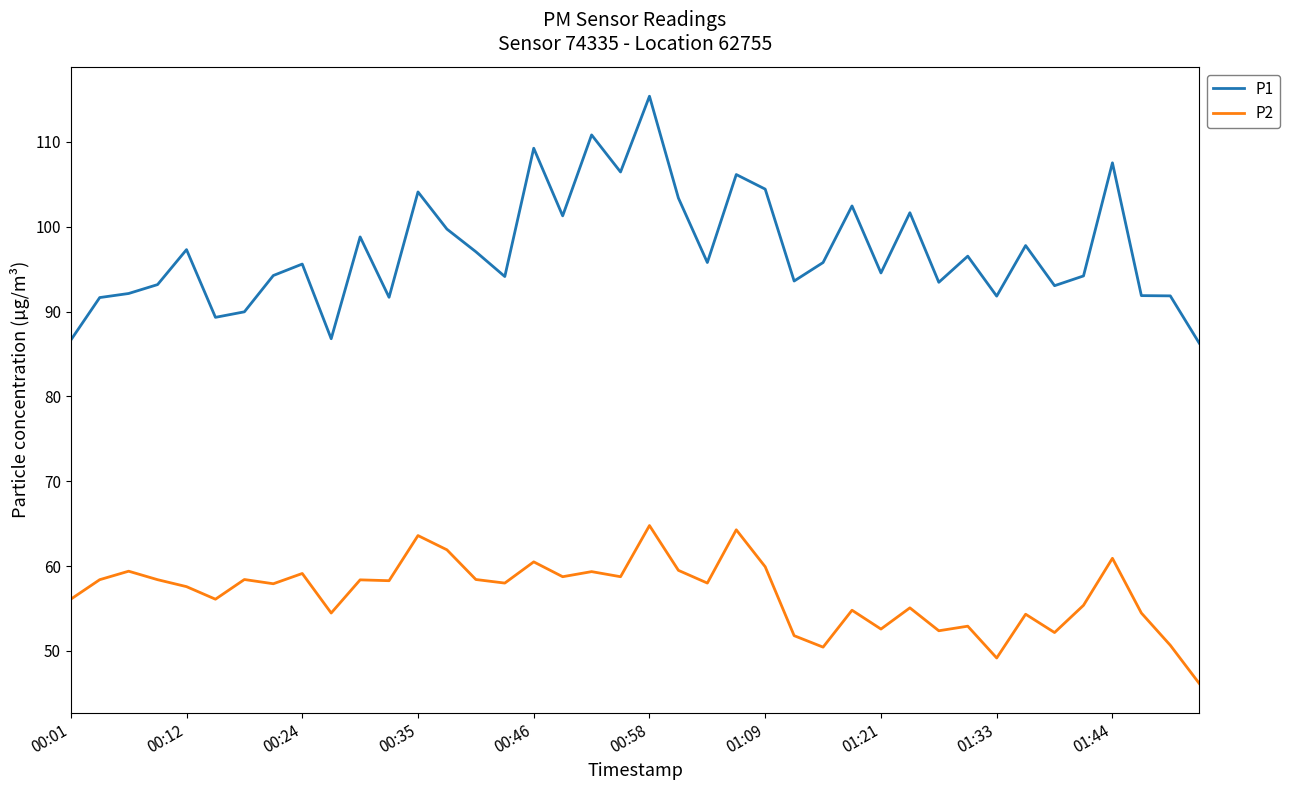

What is the minimum value for P2?

46.2